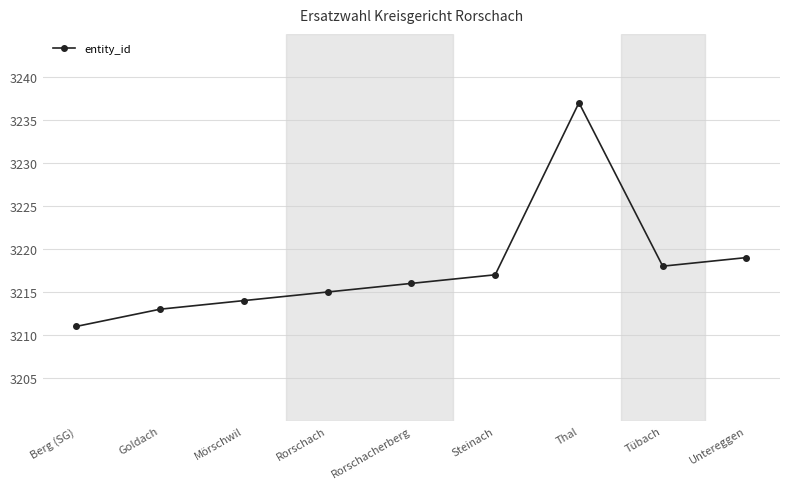

What is the sum of all values?

28960